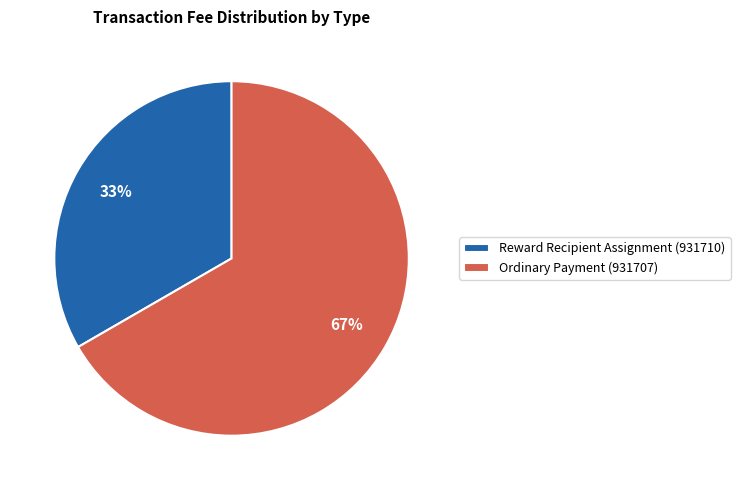

Is it true that Ordinary Payment (931707) is 61% of the pie?

False